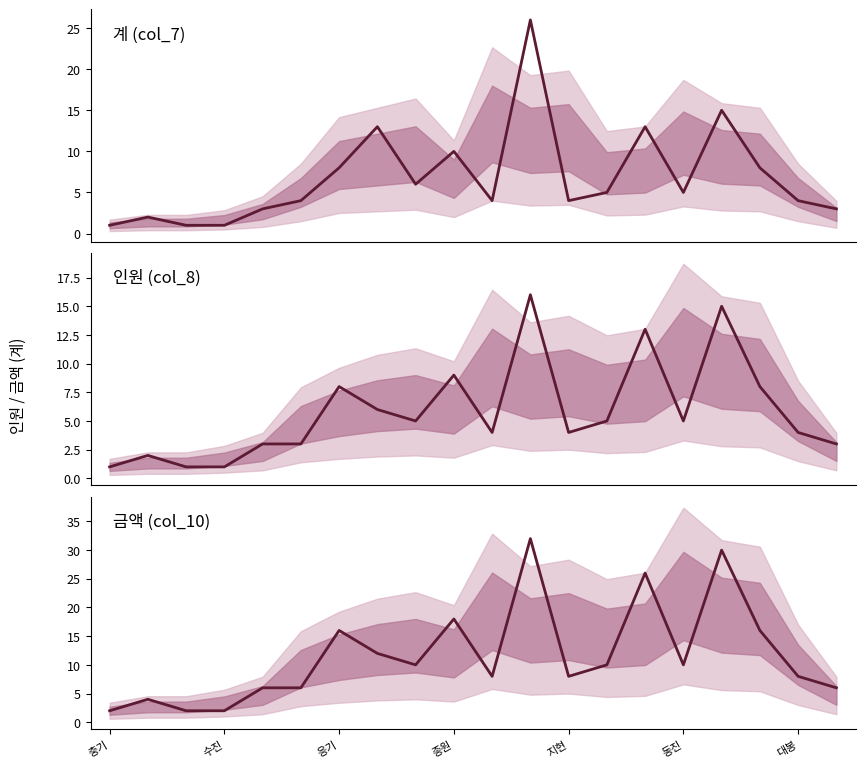

What is the minimum value for 금액 (col_10)?

2